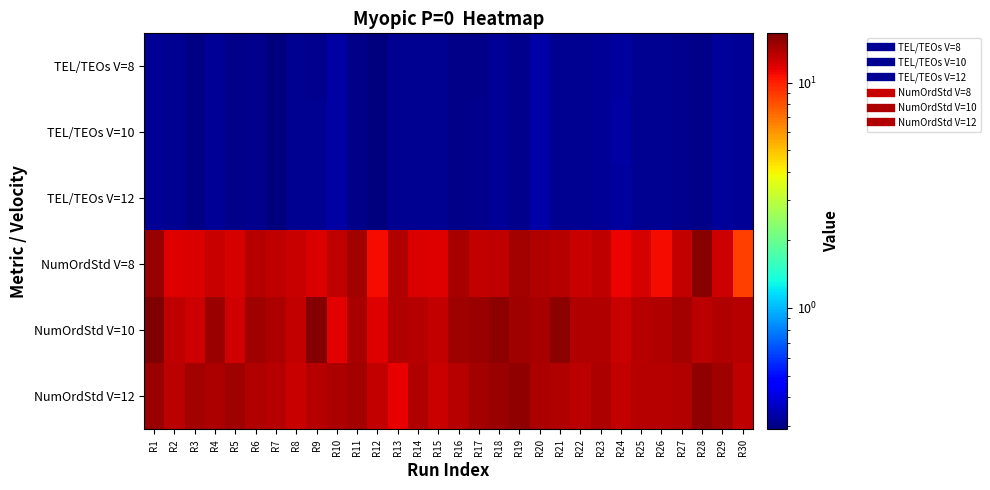

Reading right to left, transcribe all the data shown in this chart.

TEL/TEOs V=8: R30=0.3	R29=0.3	R28=0.3	R27=0.3	R26=0.3	R25=0.3	R24=0.3	R23=0.3	R22=0.3	R21=0.3	R20=0.3	R19=0.3	R18=0.3	R17=0.3	R16=0.3	R15=0.3	R14=0.3	R13=0.3	R12=0.3	R11=0.3	R10=0.3	R9=0.3	R8=0.3	R7=0.3	R6=0.3	R5=0.3	R4=0.3	R3=0.3	R2=0.3	R1=0.3
TEL/TEOs V=10: R30=0.3	R29=0.3	R28=0.3	R27=0.3	R26=0.3	R25=0.3	R24=0.3	R23=0.3	R22=0.3	R21=0.3	R20=0.3	R19=0.3	R18=0.3	R17=0.3	R16=0.3	R15=0.3	R14=0.3	R13=0.3	R12=0.3	R11=0.3	R10=0.3	R9=0.3	R8=0.3	R7=0.3	R6=0.3	R5=0.3	R4=0.3	R3=0.3	R2=0.3	R1=0.3
TEL/TEOs V=12: R30=0.3	R29=0.3	R28=0.3	R27=0.3	R26=0.3	R25=0.3	R24=0.3	R23=0.3	R22=0.3	R21=0.3	R20=0.3	R19=0.3	R18=0.3	R17=0.3	R16=0.3	R15=0.3	R14=0.3	R13=0.3	R12=0.3	R11=0.3	R10=0.3	R9=0.3	R8=0.3	R7=0.3	R6=0.3	R5=0.3	R4=0.3	R3=0.3	R2=0.3	R1=0.3
NumOrdStd V=8: R30=8.8	R29=12.5	R28=16.0	R27=13.0	R26=10.9	R25=12.2	R24=11.3	R23=13.2	R22=12.8	R21=13.5	R20=13.8	R19=14.4	R18=13.2	R17=12.9	R16=14.3	R15=11.7	R14=11.9	R13=13.7	R12=10.9	R11=14.5	R10=13.2	R9=11.9	R8=12.7	R7=13.1	R6=13.6	R5=12.2	R4=12.7	R3=11.9	R2=11.8	R1=15.1
NumOrdStd V=10: R30=13.5	R29=13.8	R28=13.4	R27=14.4	R26=13.8	R25=13.6	R24=12.7	R23=13.8	R22=13.7	R21=15.7	R20=14.3	R19=14.7	R18=15.6	R17=15.0	R16=14.7	R15=12.9	R14=13.5	R13=13.9	R12=11.8	R11=14.2	R10=11.6	R9=16.2	R8=13.0	R7=14.0	R6=14.7	R5=12.3	R4=15.0	R3=12.5	R2=13.2	R1=16.5
NumOrdStd V=12: R30=13.2	R29=14.8	R28=15.4	R27=13.8	R26=13.6	R25=13.6	R24=13.0	R23=14.0	R22=13.3	R21=13.9	R20=14.1	R19=15.5	R18=14.9	R17=14.3	R16=13.6	R15=12.8	R14=13.8	R13=11.3	R12=13.0	R11=14.4	R10=14.1	R9=13.6	R8=12.7	R7=13.6	R6=13.8	R5=14.7	R4=14.0	R3=14.6	R2=13.3	R1=15.0